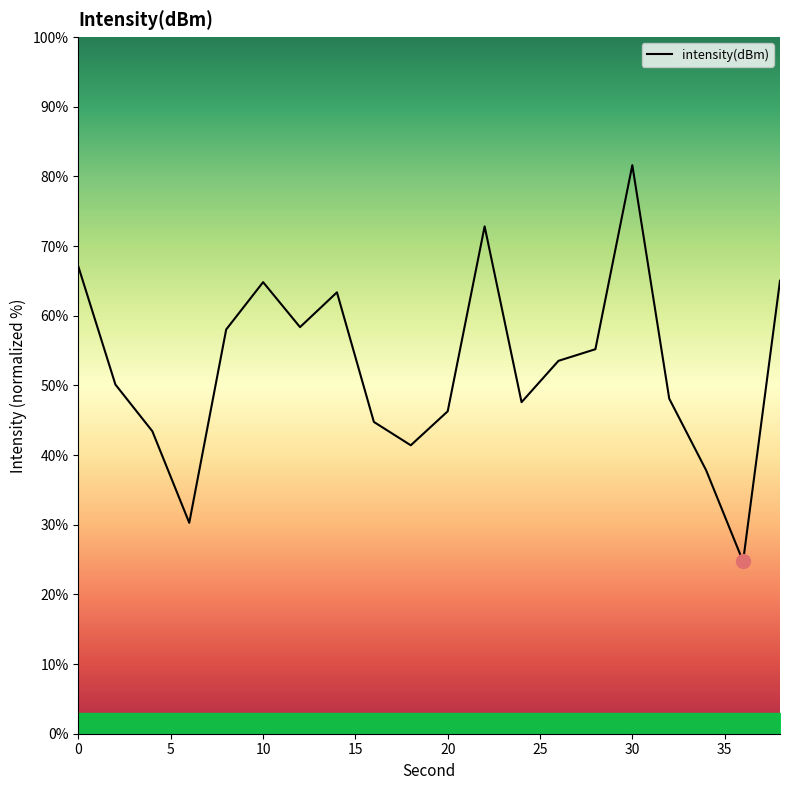

How many lines are shown in the chart?

1